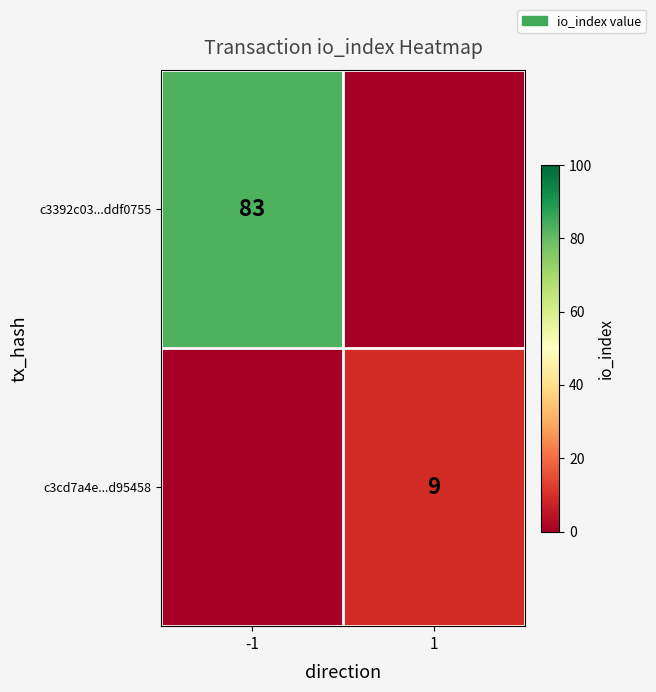

True or false: c3cd7a4e...d95458 has a value of 3 at 1.

False